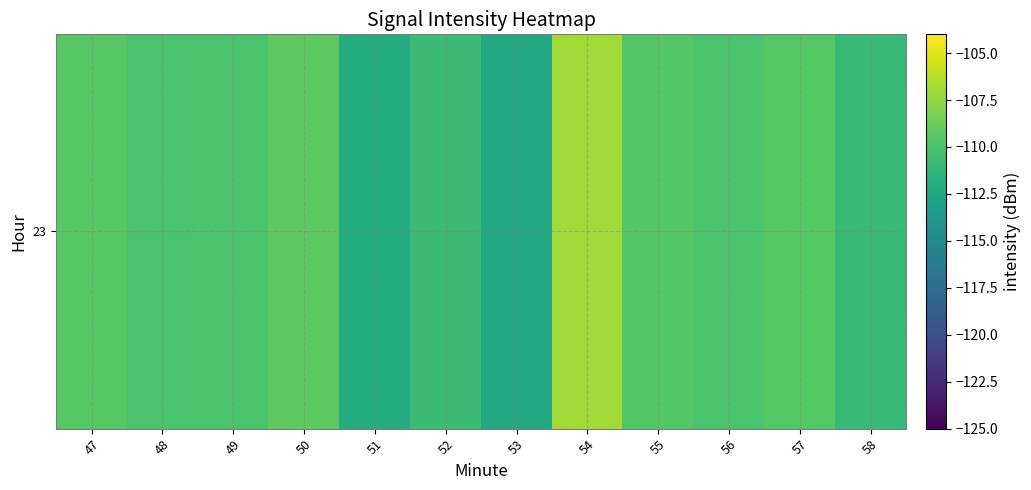

Count the number of categories in the chart.

12